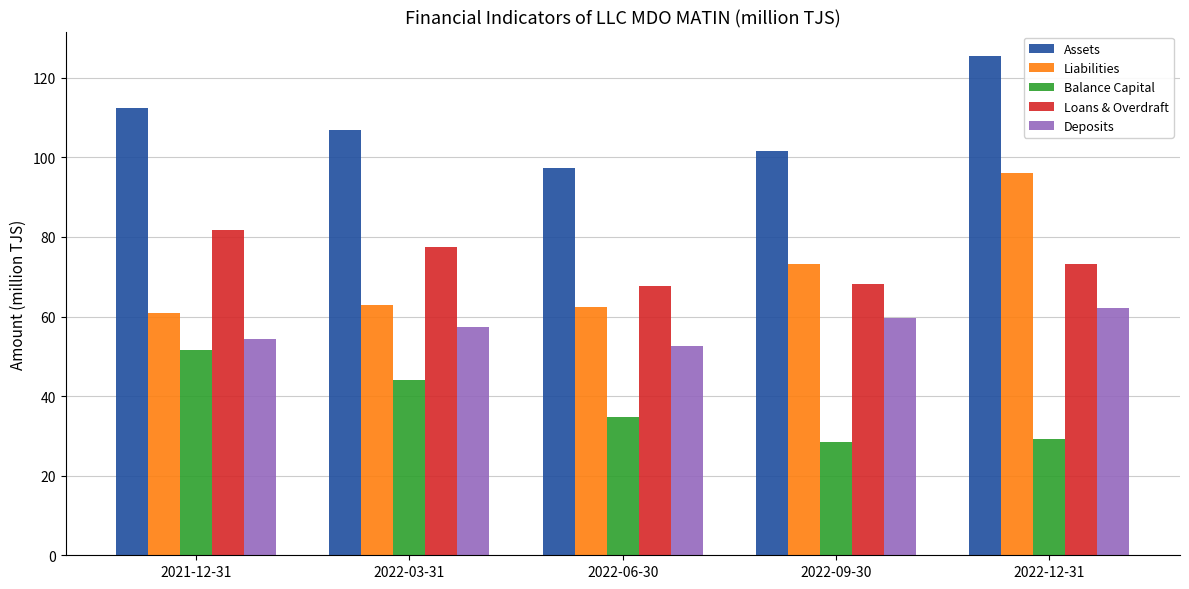

What is the average value of the Loans & Overdraft series?

73.7